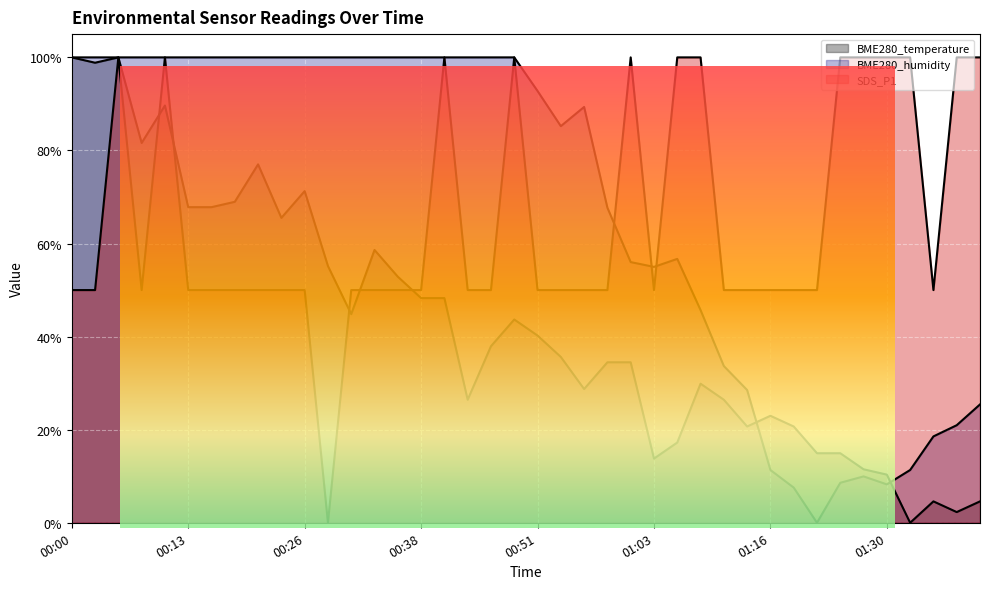

What is the sum of the SDS_P1 values at 01:19 and 00:05?

1.5